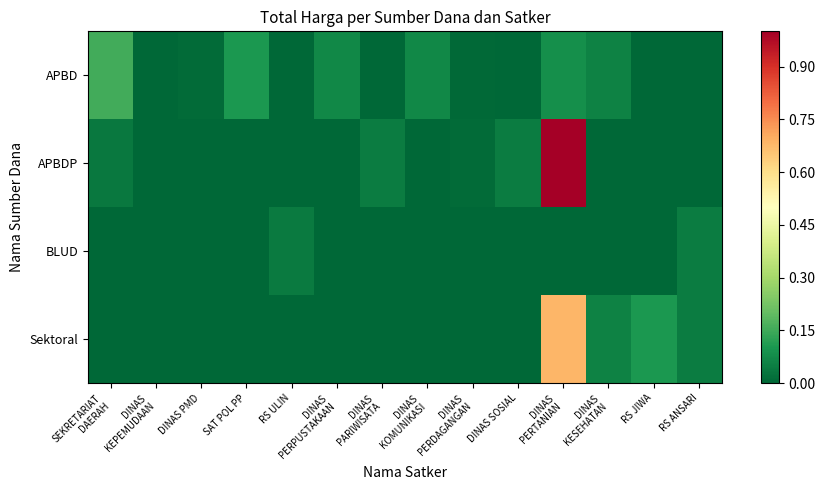

Between DINAS
PERTANIAN and DINAS
PERDAGANGAN, which is larger?

DINAS
PERTANIAN